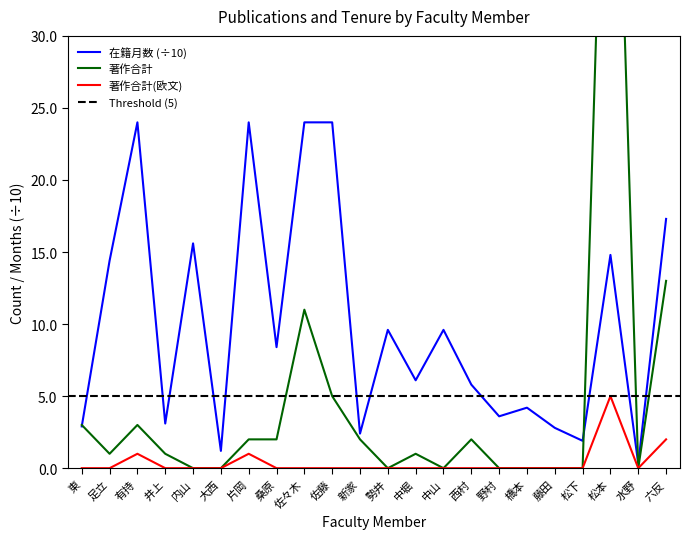

What position from the left is 西村?

15